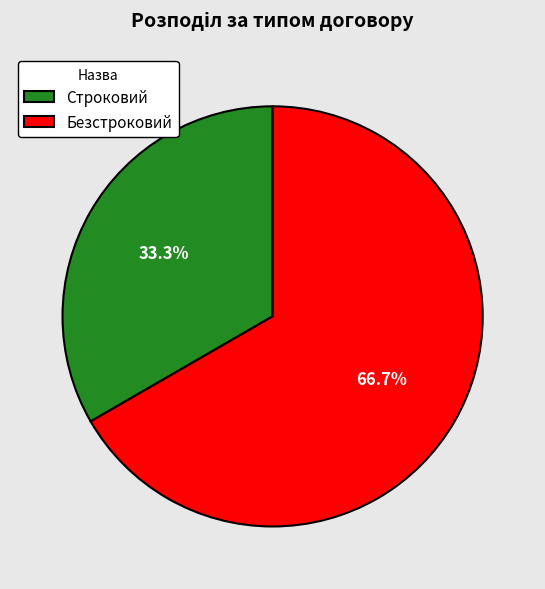

Rank the categories by value from lowest to highest.

Строковий, Безстроковий